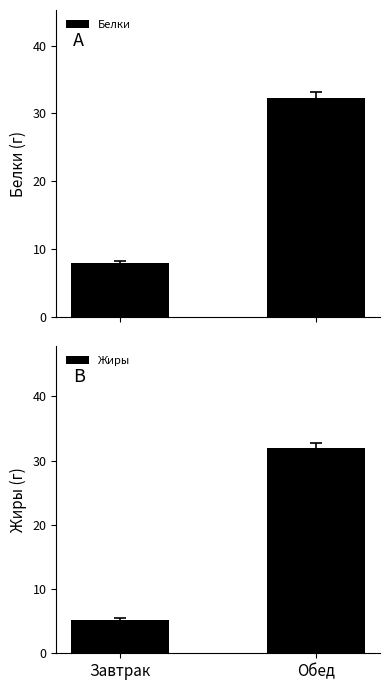

Where is Жиры nearest to the value 18?

Завтрак